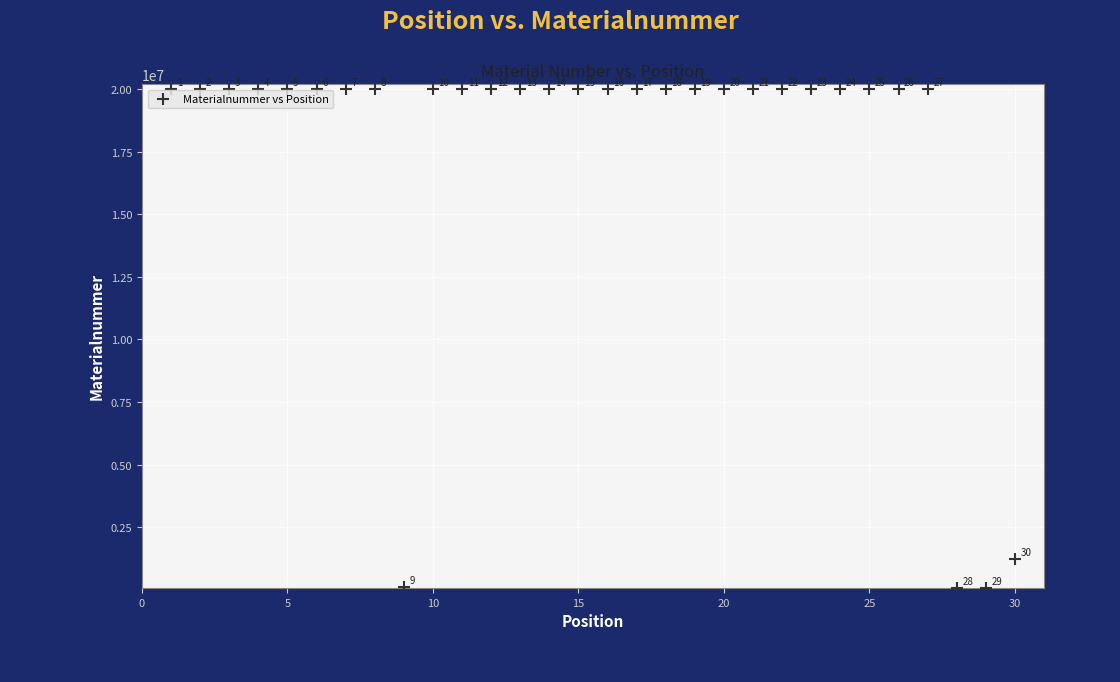

What Y value in the scatter plot is closest to 10036346?

1222569